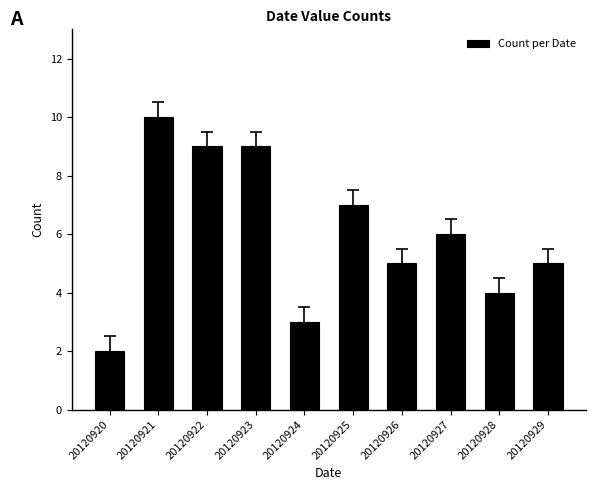

Count the number of data series in this chart.

1